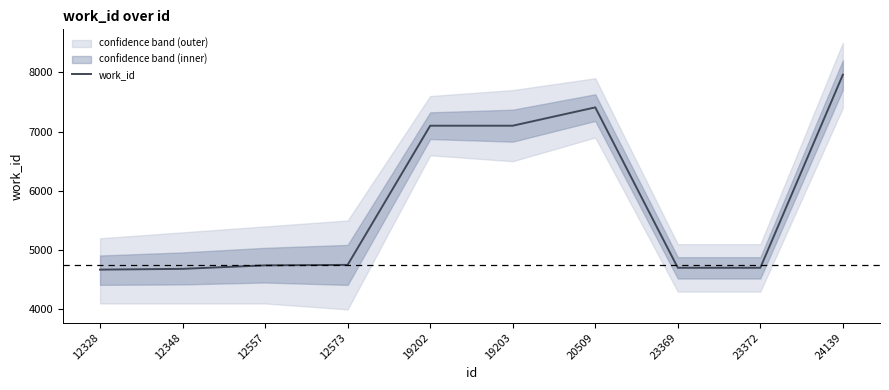

The chart shows a value of 4743 at 12557. True or false?

True